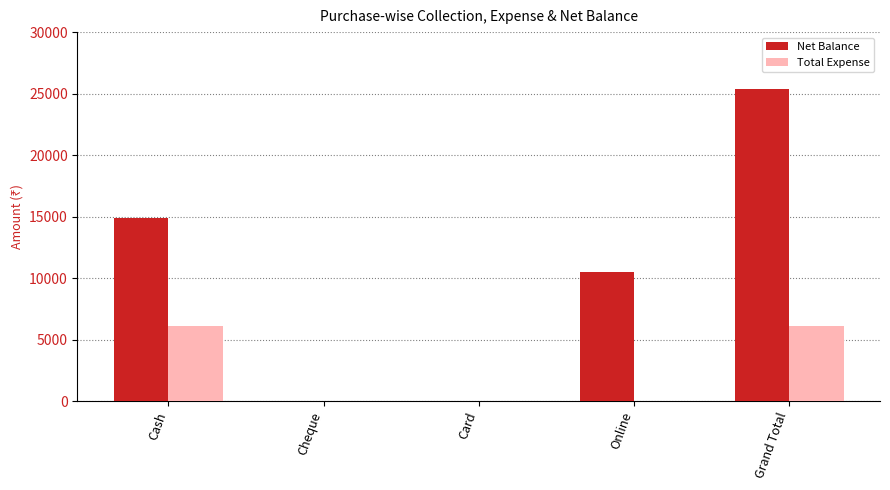

The Total Expense series shows 10965 at Grand Total. True or false?

False